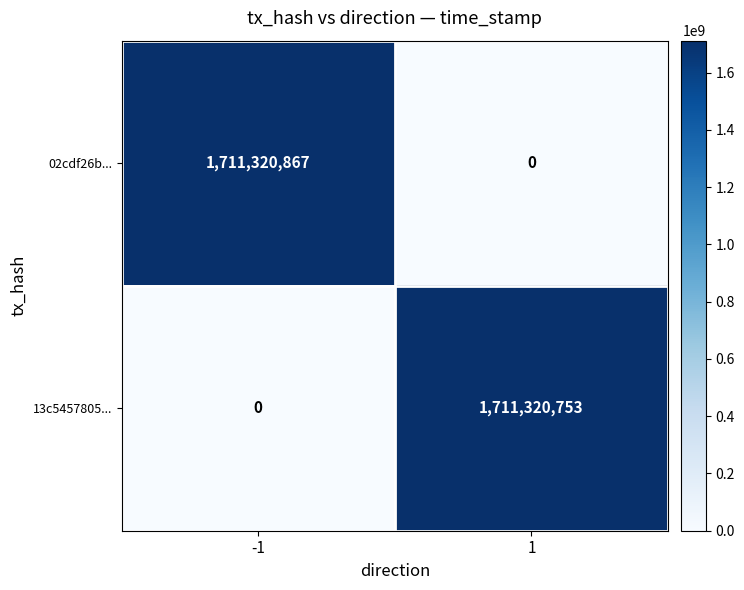

Reading left to right, extract all data points from this chart.

02cdf26b...: -1=1711320867	1=0
13c5457805...: -1=0	1=1711320753